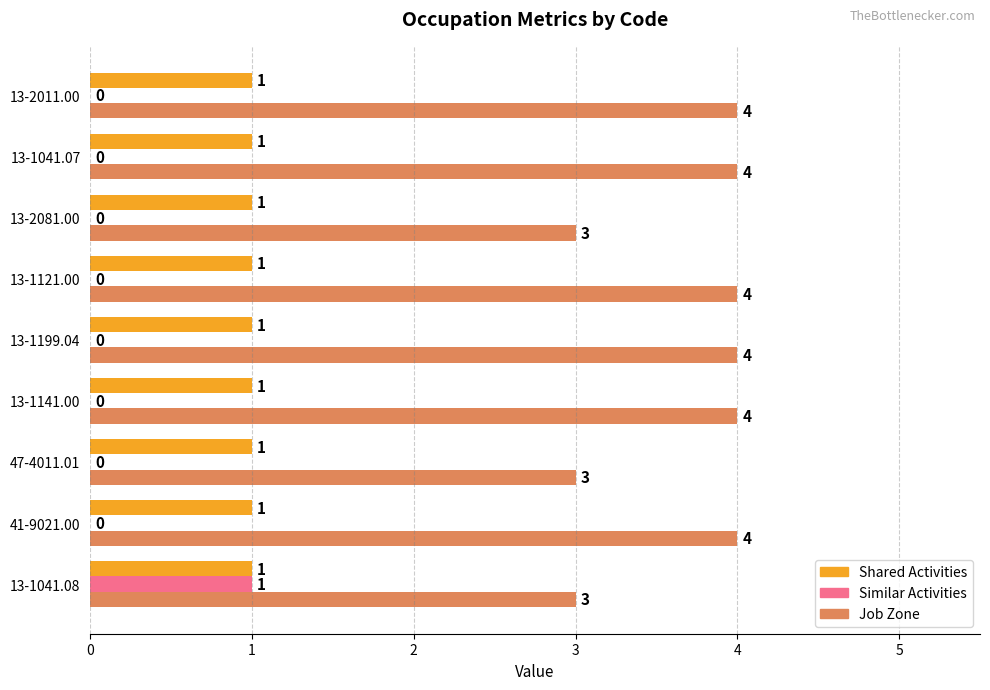

Which series changed the most between 47-4011.01 and 13-1199.04?

Job Zone